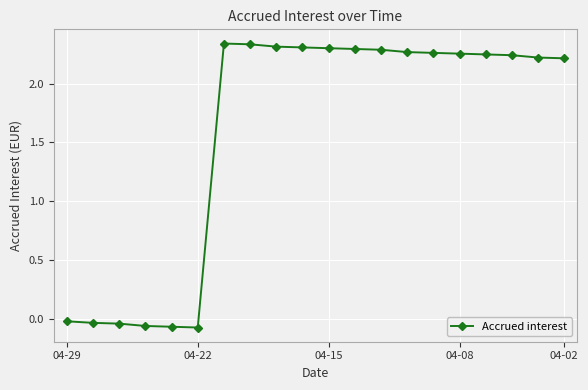

True or false: there are more than 0 points higher than both neighbors.

True